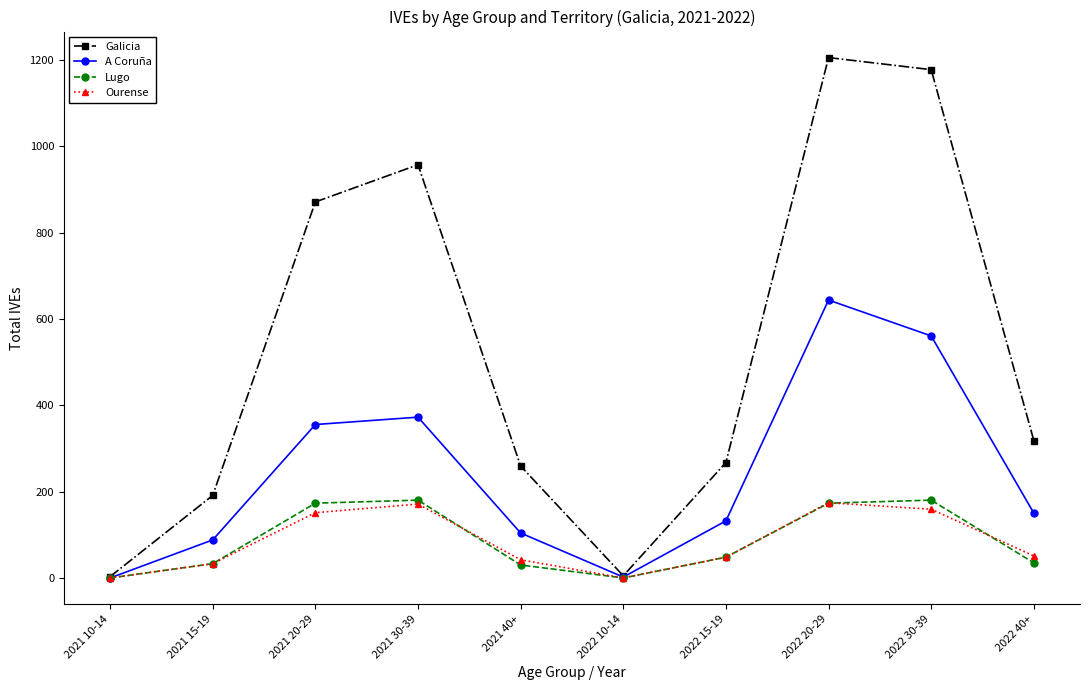

Where is A Coruña nearest to the value 322?

2021 20-29